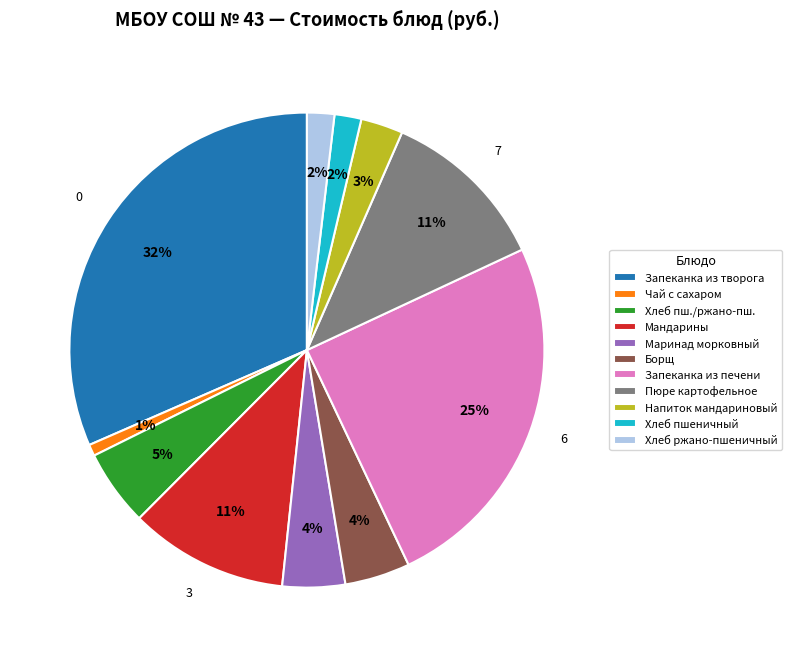

Which has a higher value, Хлеб пш./ржано-пш. or Пюре картофельное?

Пюре картофельное